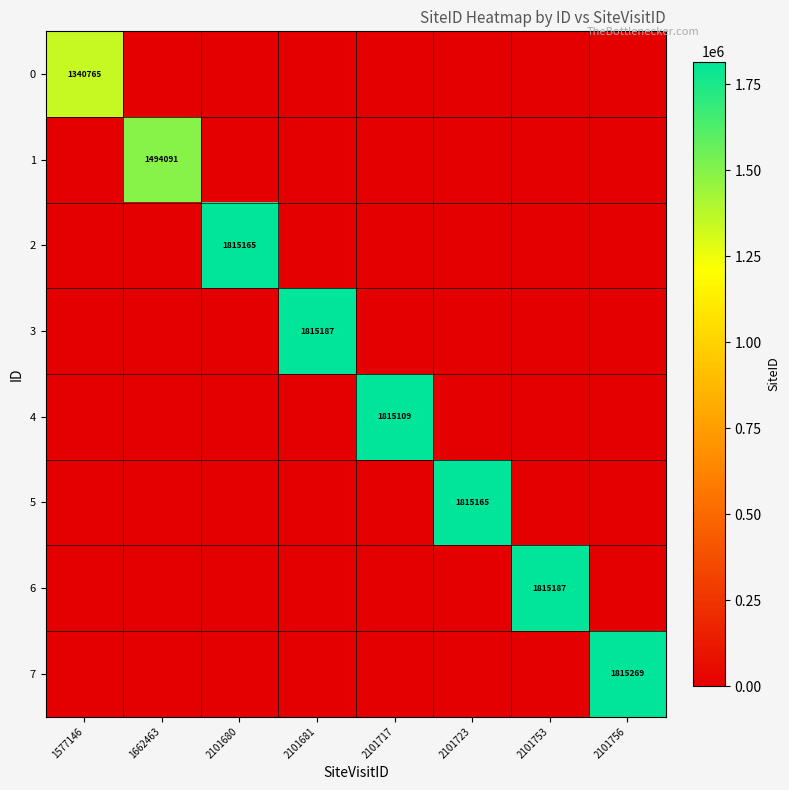

Count the number of data series in this chart.

8